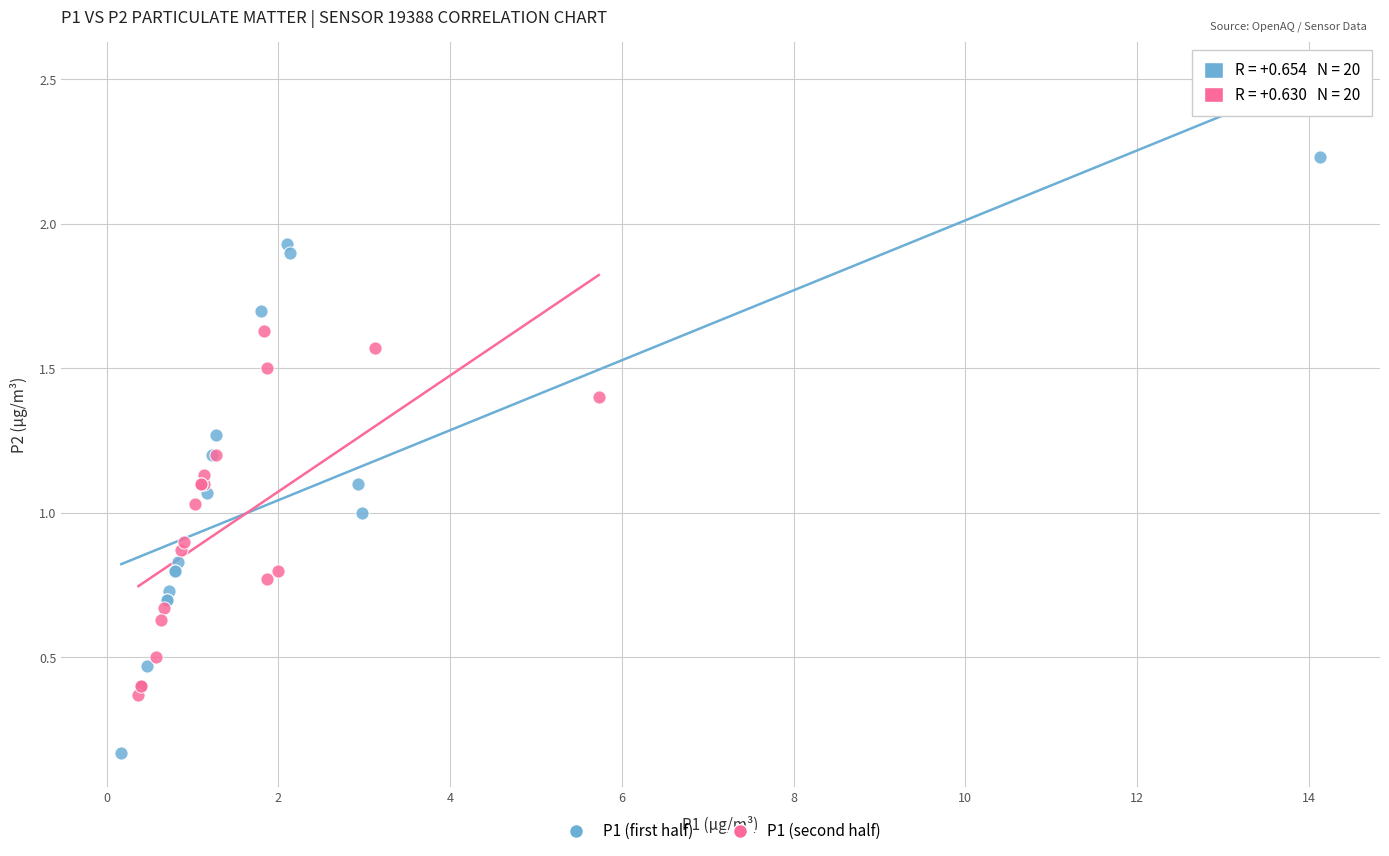

Which series reaches the minimum Y coordinate?

P1 (first half)